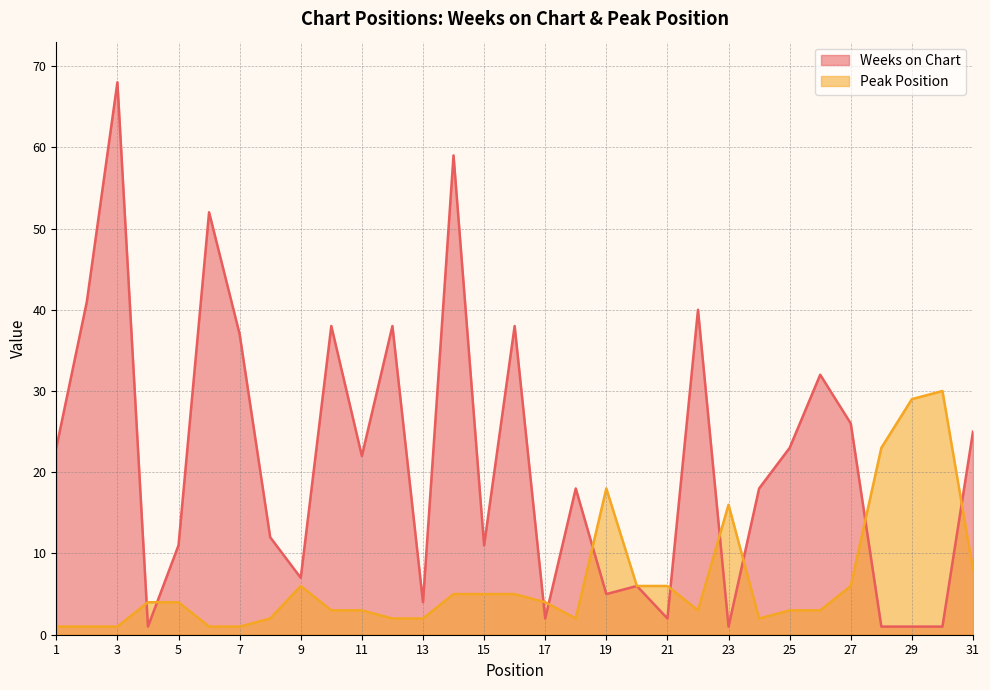

Reading left to right, list all the values displayed in this chart.

Weeks on Chart: 23	41	68	1	11	52	37	12	7	38	22	38	4	59	11	38	2	18	5	6	2	40	1	18	23	32	26	1	1	1	25
Peak Position: 1	1	1	4	4	1	1	2	6	3	3	2	2	5	5	5	4	2	18	6	6	3	16	2	3	3	6	23	29	30	8